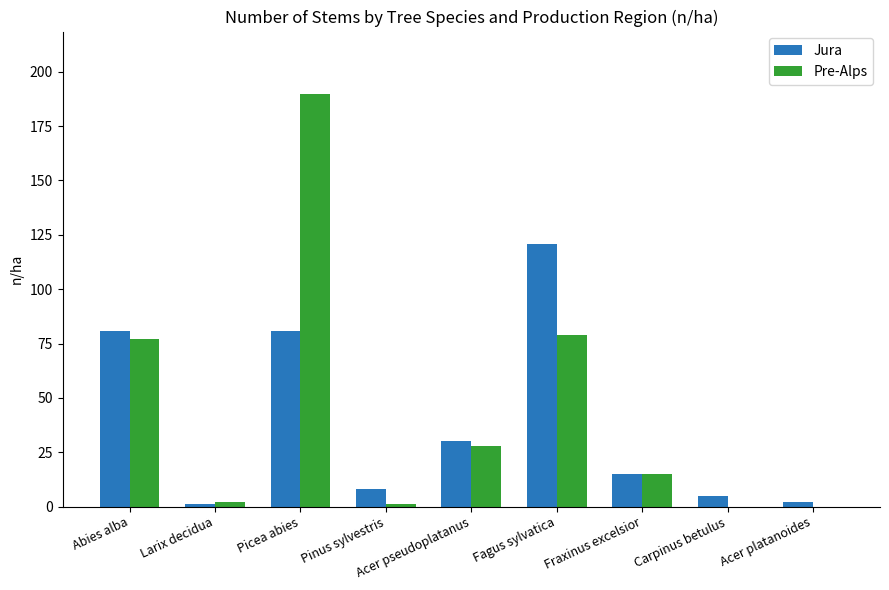

What are all the series names shown in the legend?

Jura, Pre-Alps